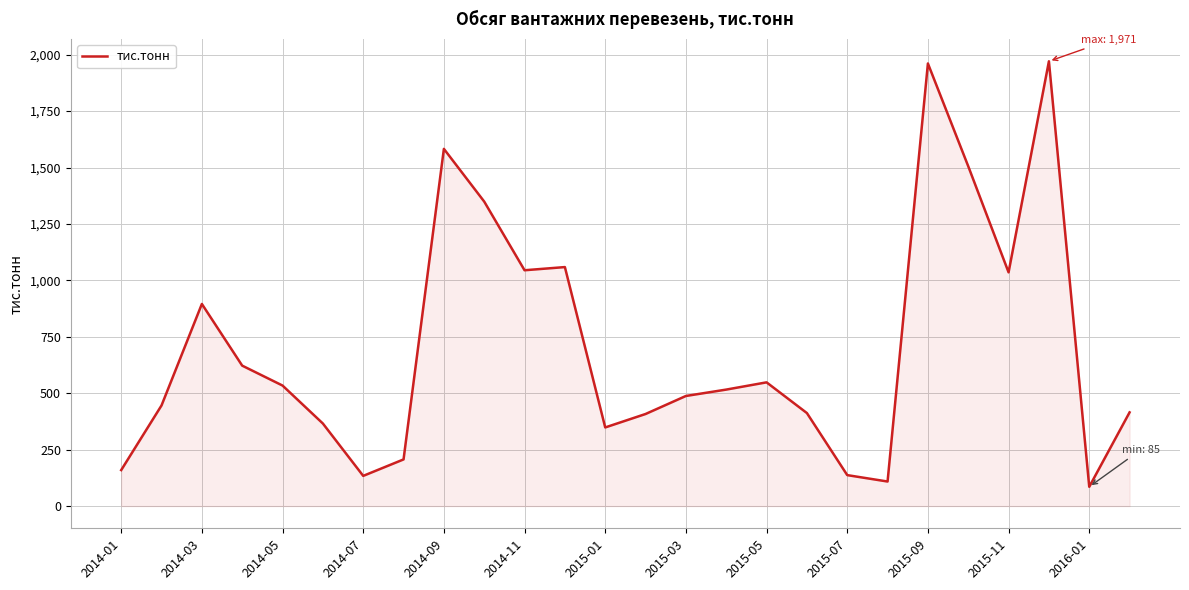

What is the difference between the maximum and minimum values?

1885.6